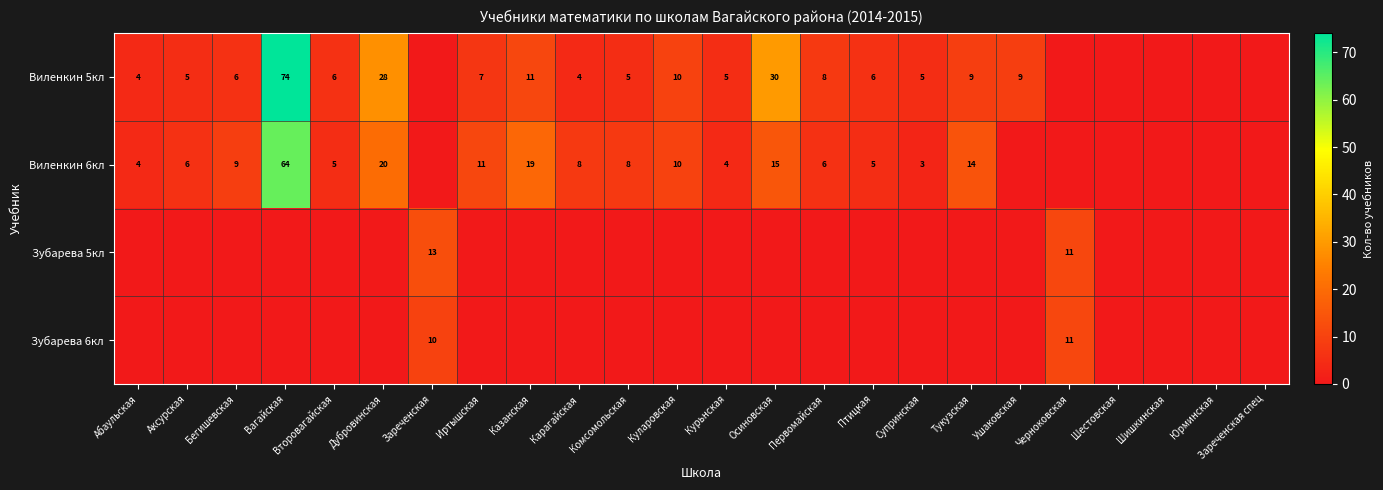

The Виленкин 6кл series shows 23 at Осиновская. True or false?

False